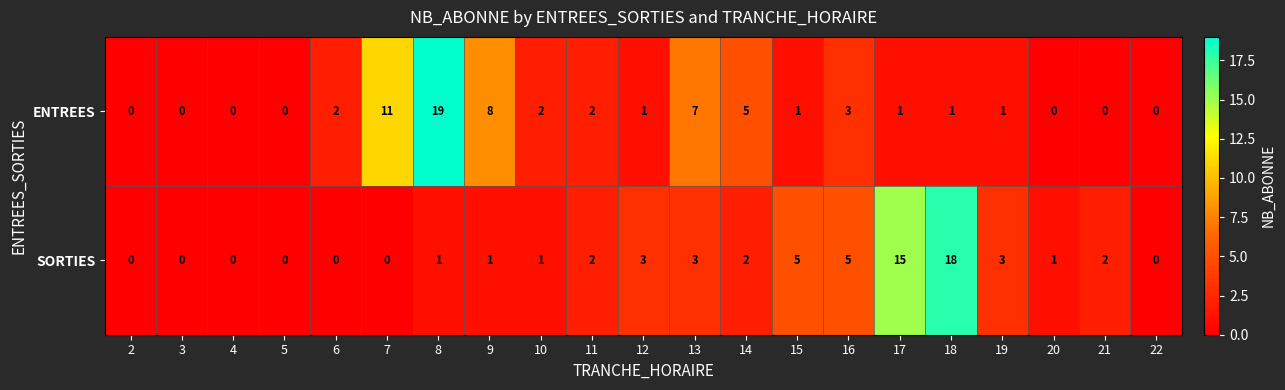

Which series has the widest spread of values?

ENTREES